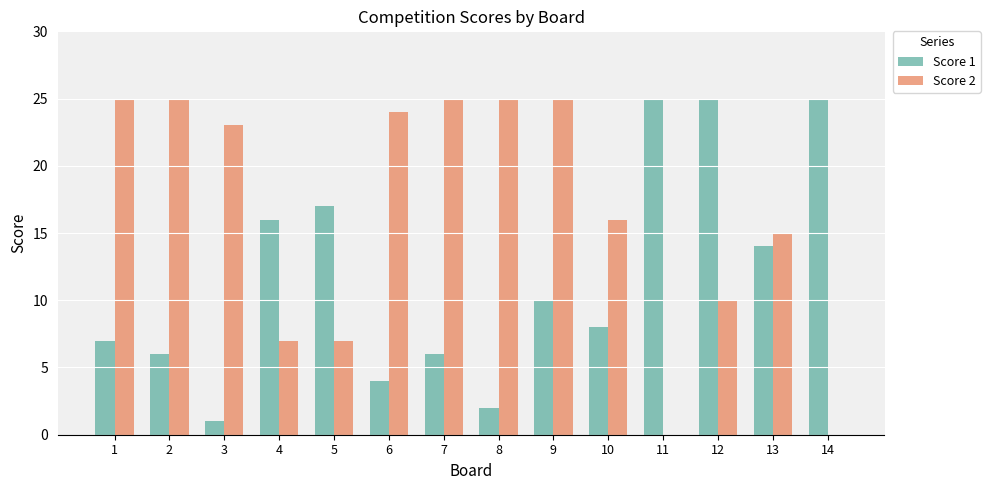

Is the value of Score 2 at 8 greater than the value of Score 1 at 1?

Yes